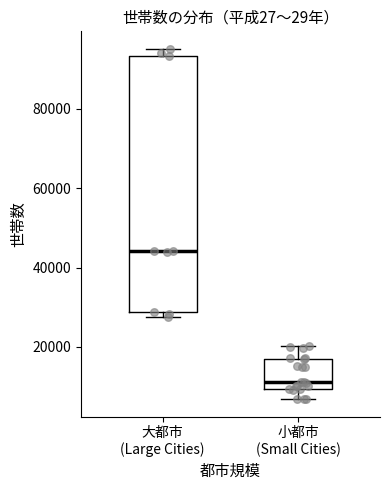

Reading left to right, transcribe this box plot: for each box, give where its median line is, the range the box spans, and where its two whiskers end, as read against the y-axis. The values are not printed on the chart, so give them approximately, as read against the axis.

大都市 (Large Cities): median 44000, box 28000 to 94000, whiskers 28000 (just below the box's lower edge) to 96000
小都市 (Small Cities): median 12000, box 10000 to 16000, whiskers 6000 to 20000